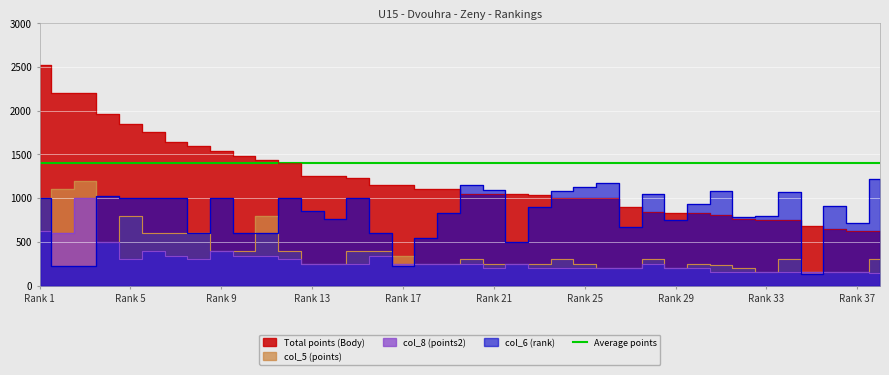

True or false: Total points (Body) and col_5 (points) cross at least once.

False